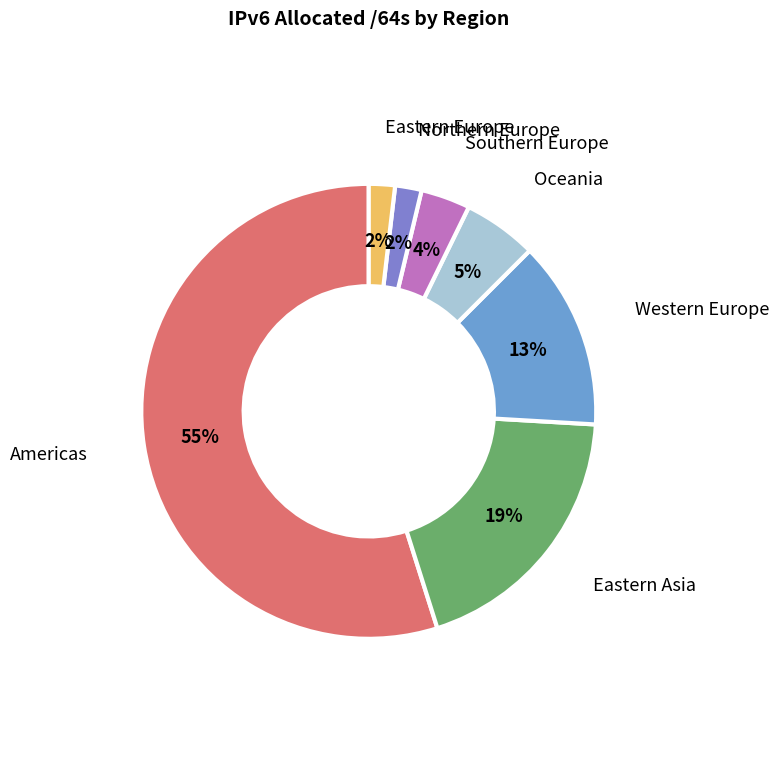

How many slices are in this pie chart?

7